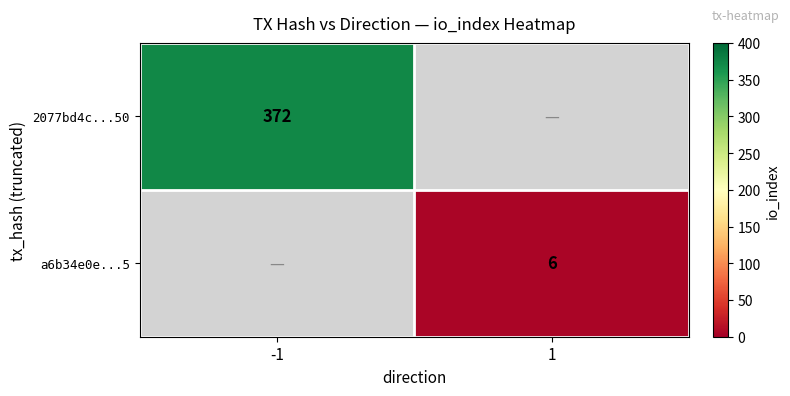

True or false: a6b34e0e...5 has a value of 6 at 1.

True